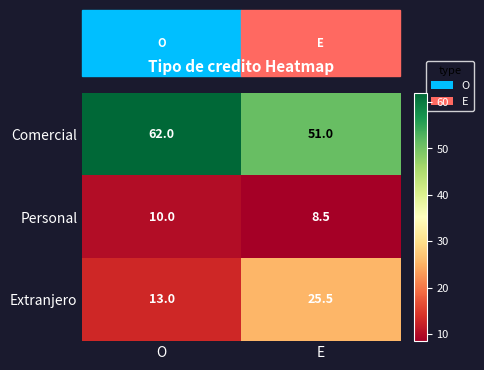

At O, list the series in order from smallest to largest.

Personal, Extranjero, Comercial